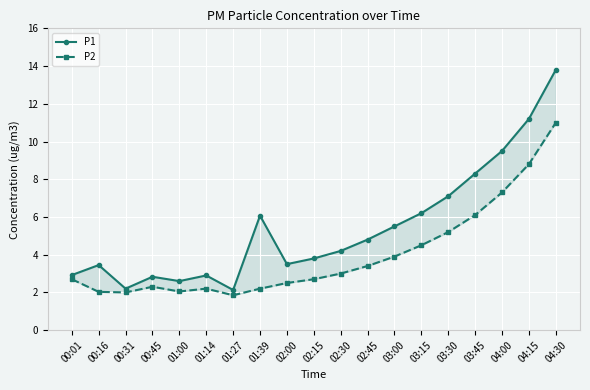

Reading left to right, what are all the values shown in this chart?

P1: 2.9	3.5	2.2	2.8	2.6	2.9	2.1	6.1	3.5	3.8	4.2	4.8	5.5	6.2	7.1	8.3	9.5	11.2	13.8
P2: 2.7	2.0	2.0	2.3	2.0	2.2	1.9	2.2	2.5	2.7	3.0	3.4	3.9	4.5	5.2	6.1	7.3	8.8	11.0